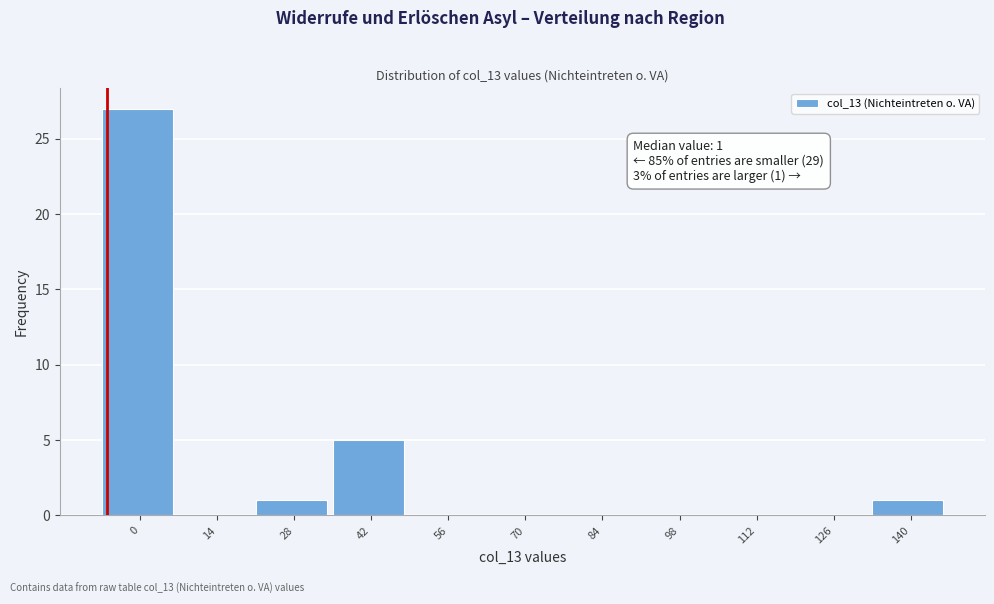

Reading left to right, transcribe all the data shown in this chart.

0=27	14=0	28=1	42=5	56=0	70=0	84=0	98=0	112=0	126=0	140=1